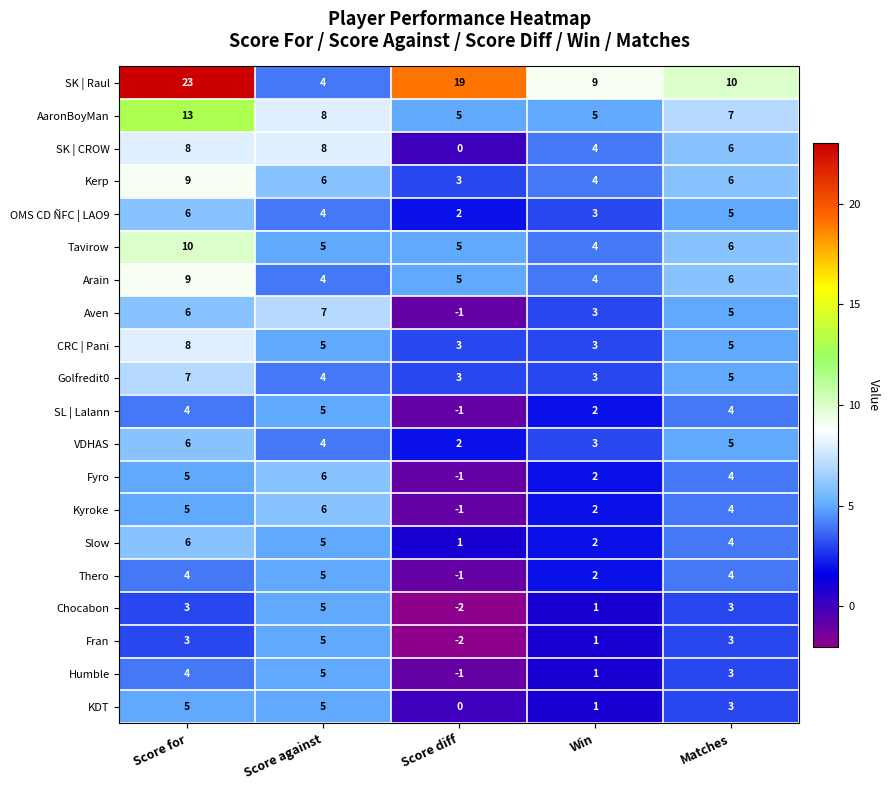

Which series has the largest range (max minus min)?

SK | Raul